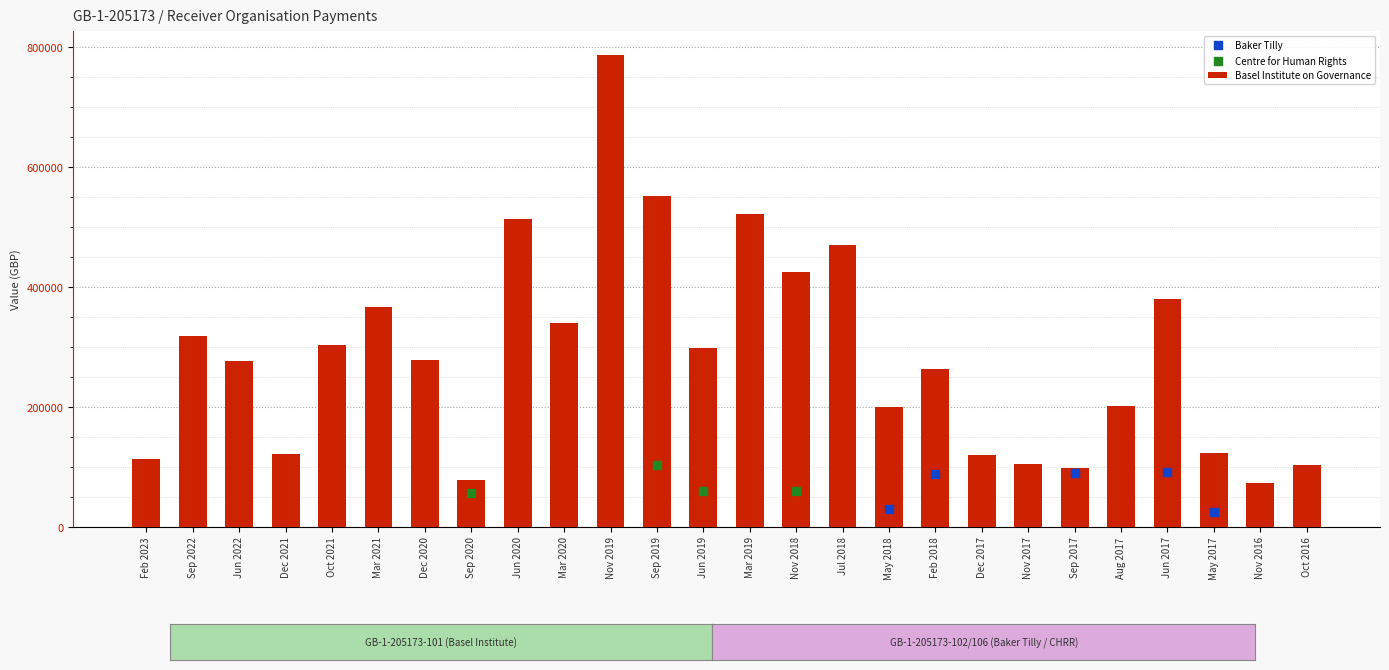

Is the value of Baker Tilly at Sep 2017 greater than the value of Basel Institute on Governance at Nov 2019?

No